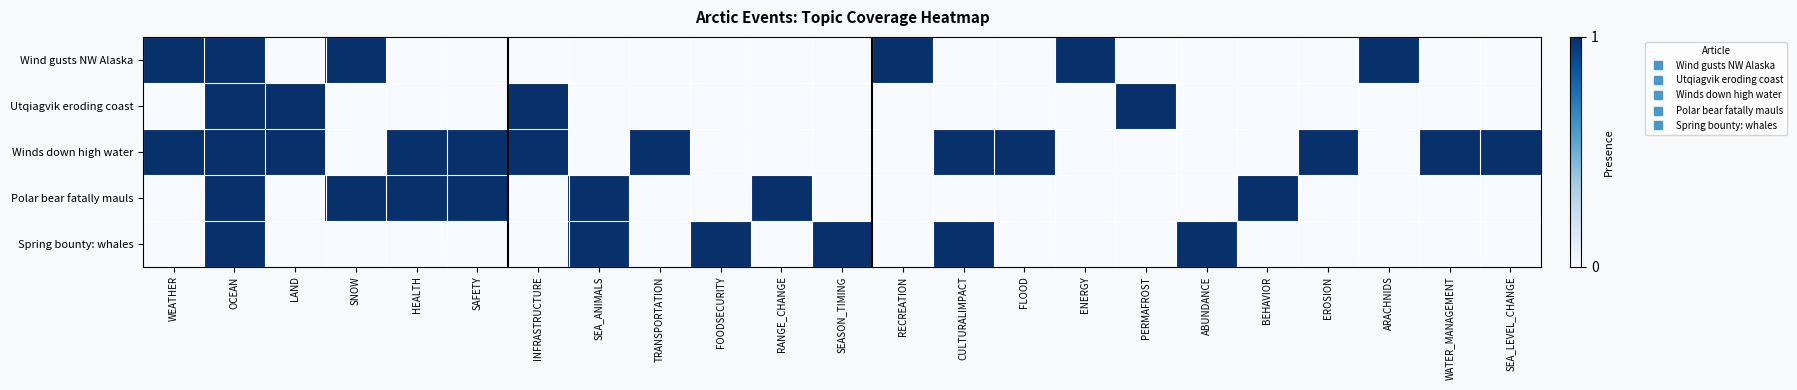

At which category does the chart reach its minimum across all series?

LAND